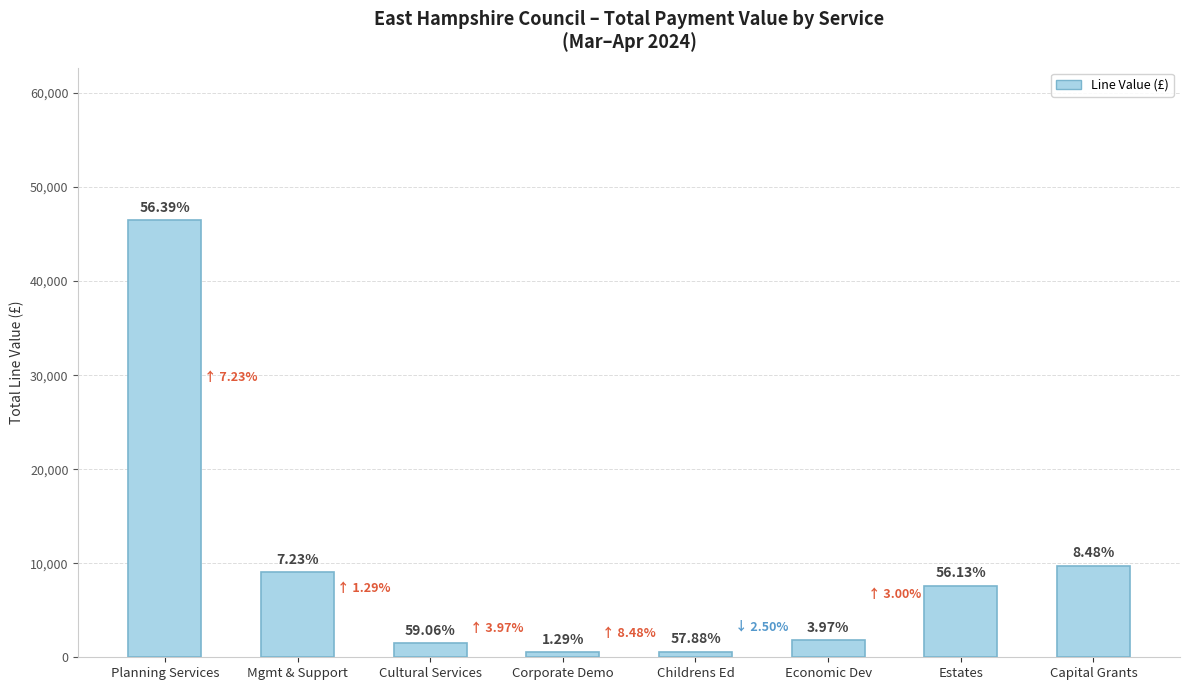

Reading right to left, list all the values displayed in this chart.

Capital Grants=9750.0	Estates=7615.0	Economic Dev=1800.0	Childrens Ed=613.6	Corporate Demo=520.0	Cultural Services=1500.0	Mgmt & Support=9051.0	Planning Services=46447.2